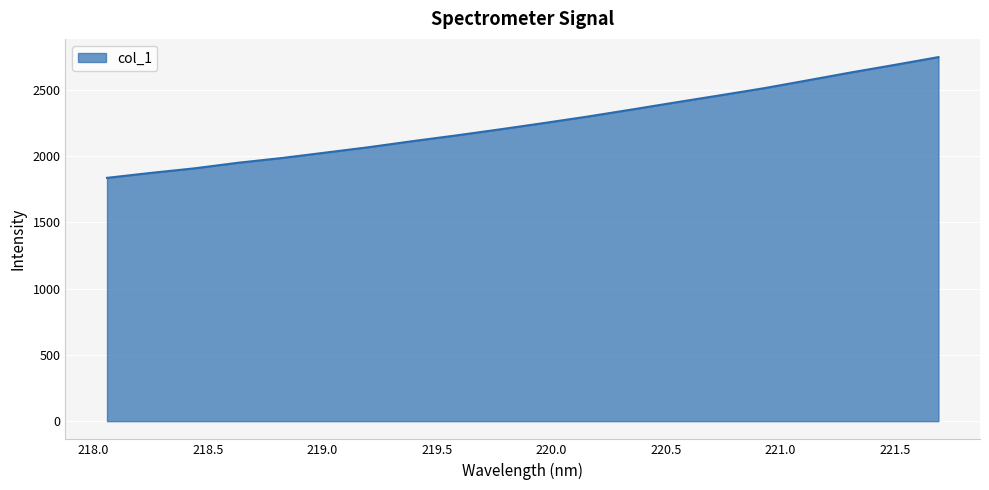

What is the smallest value displayed?

1835.1